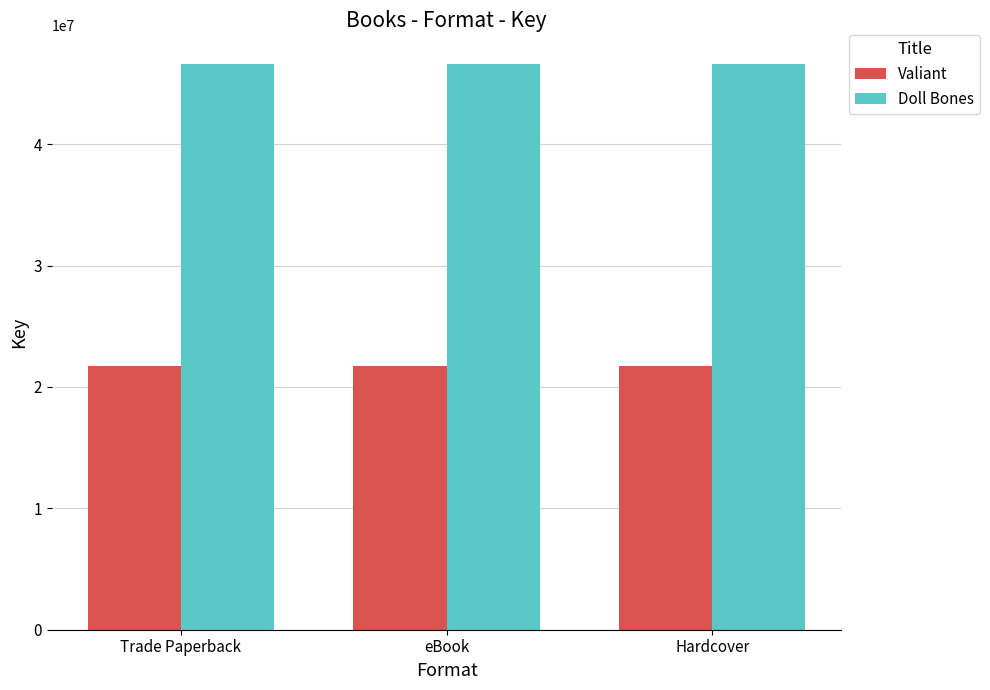

What is the label of the 3rd bar from the left?

Hardcover